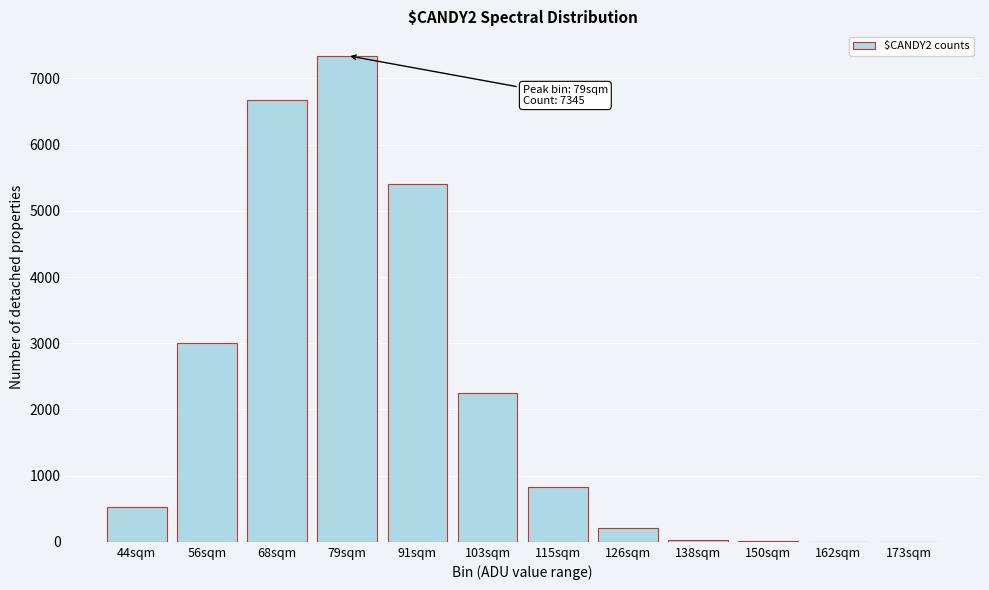

What is the sum of all values?

26302